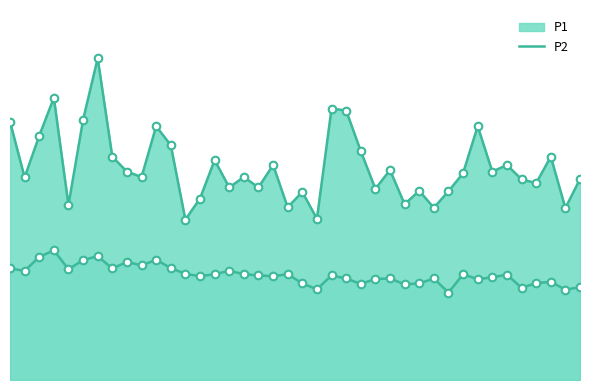

What is the total value across all series at 01:43?

19.1